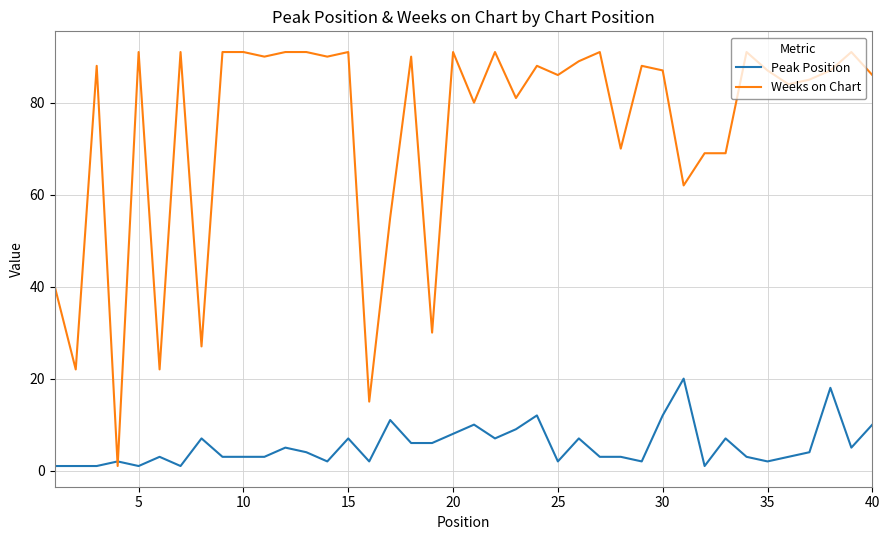

How many intersections are there between Peak Position and Weeks on Chart?

2